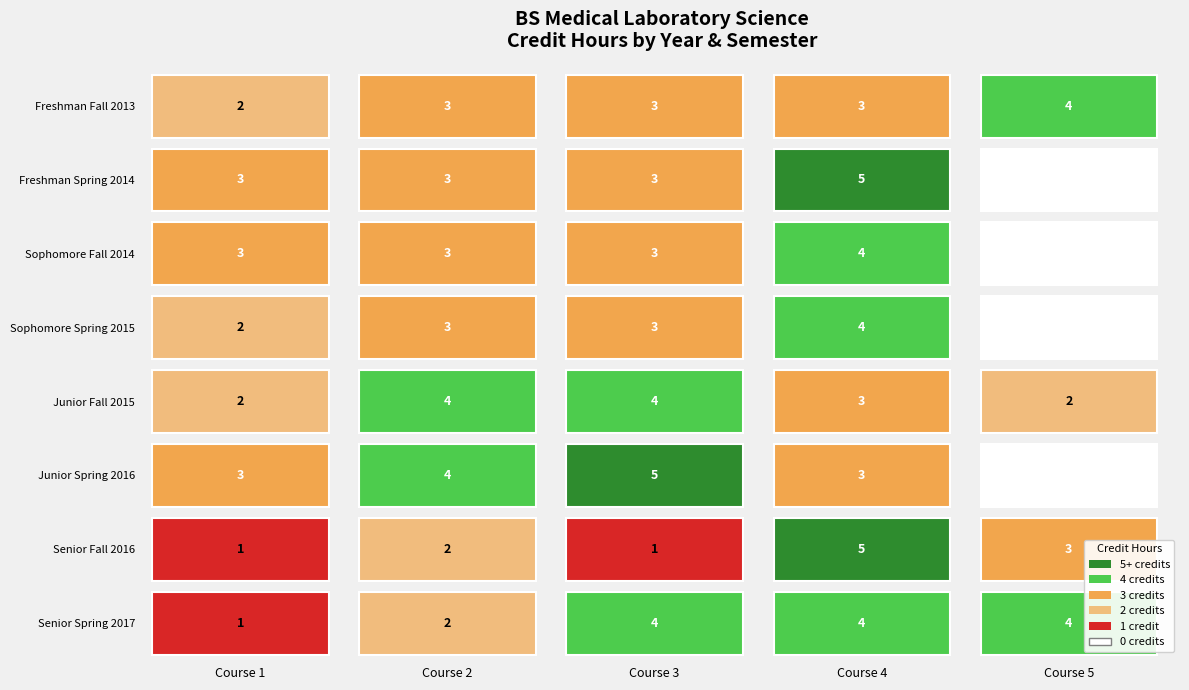

List the series in order of their peak value, lowest first.

Freshman Fall 2013, Sophomore Fall 2014, Sophomore Spring 2015, Junior Fall 2015, Senior Spring 2017, Freshman Spring 2014, Junior Spring 2016, Senior Fall 2016